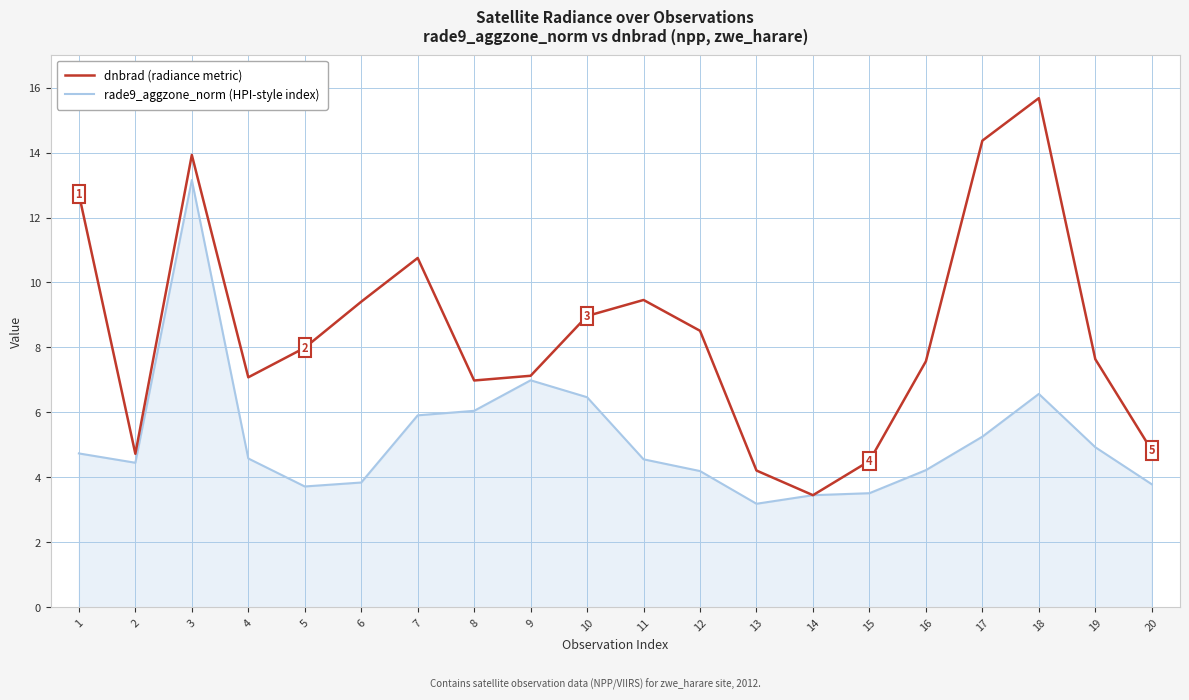

What is the difference between the rade9_aggzone_norm (HPI-style index) values at 4 and 18?

2.0